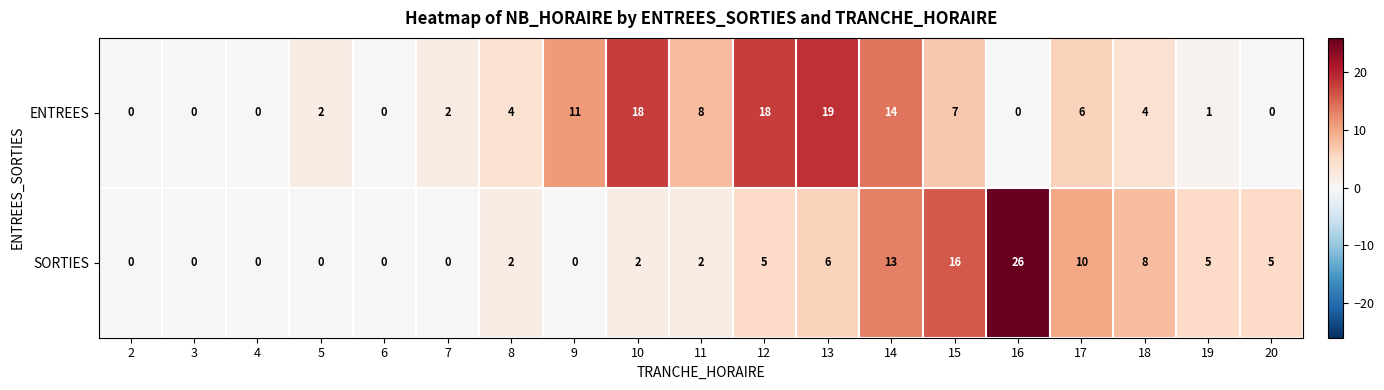

Rank the series by their average value, from lowest to highest.

SORTIES, ENTREES